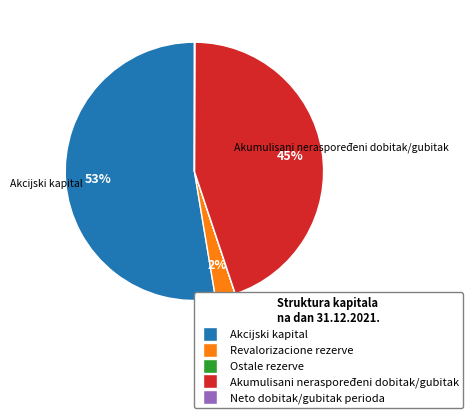

Combined, do Akumulisani neraspoređeni dobitak/gubitak and Revalorizacione rezerve account for over 50%?

No